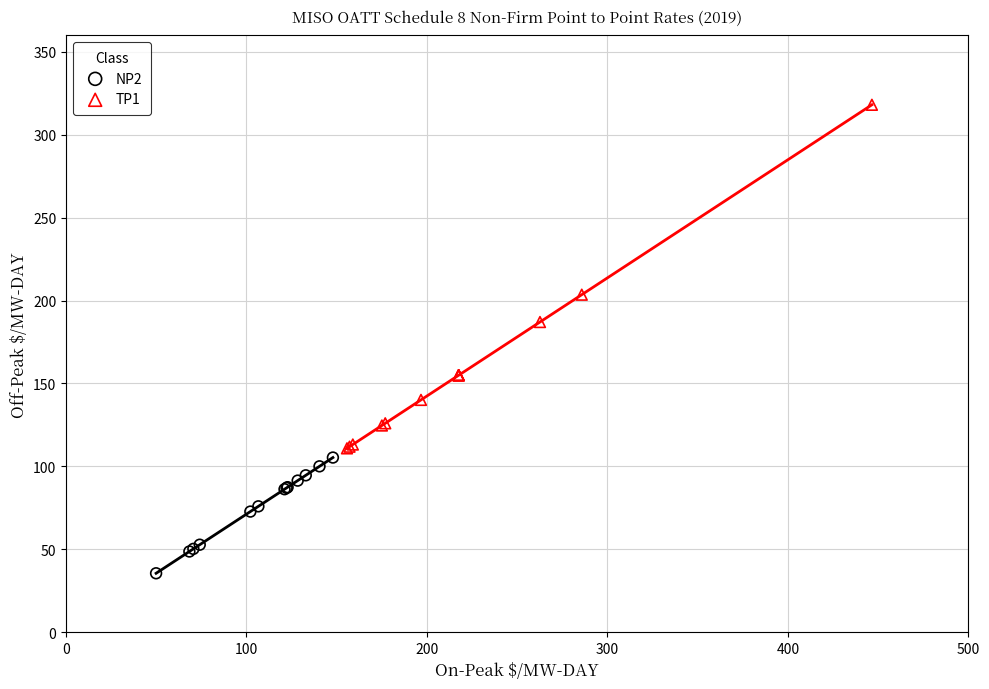

Which series has the widest spread of Y values?

TP1